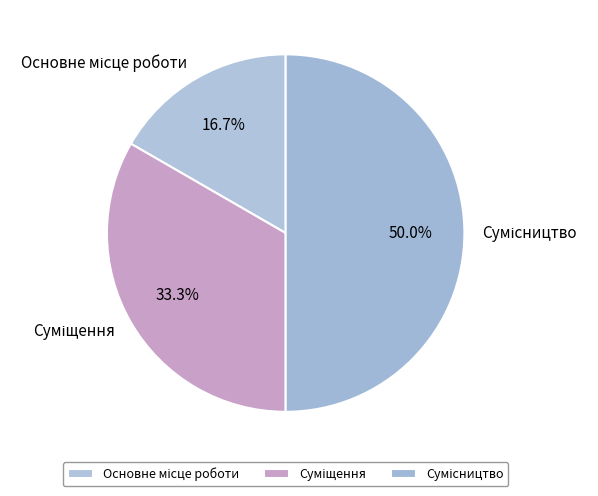

How many segments does this pie chart have?

3